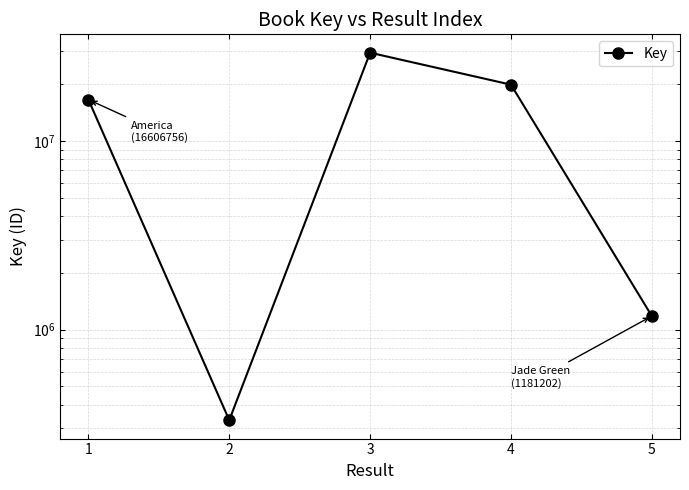

How many lines are shown in the chart?

1